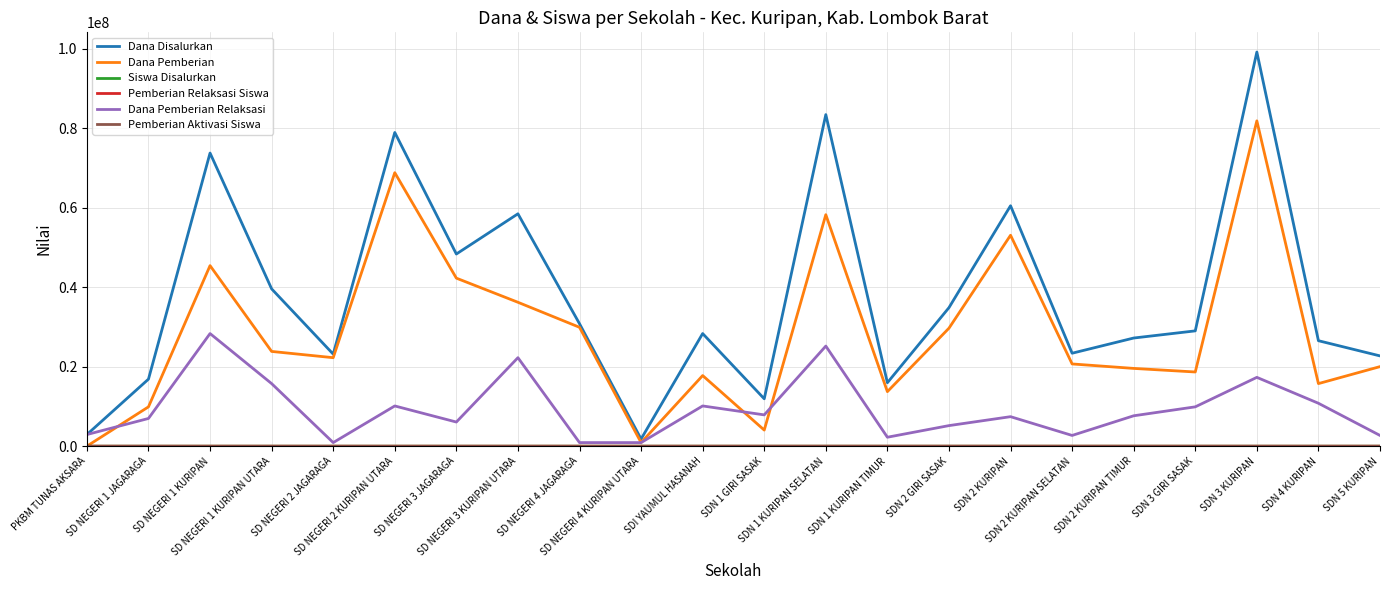

What is the maximum value shown in the chart?

99225000